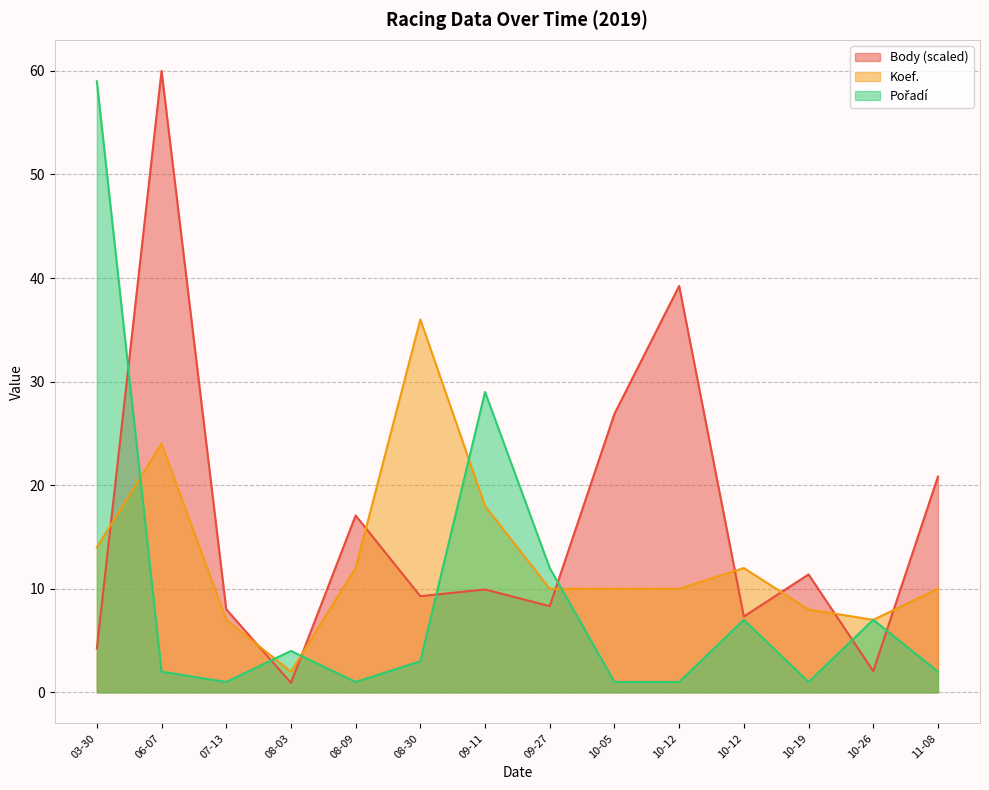

Does the chart have visible grid lines?

Yes